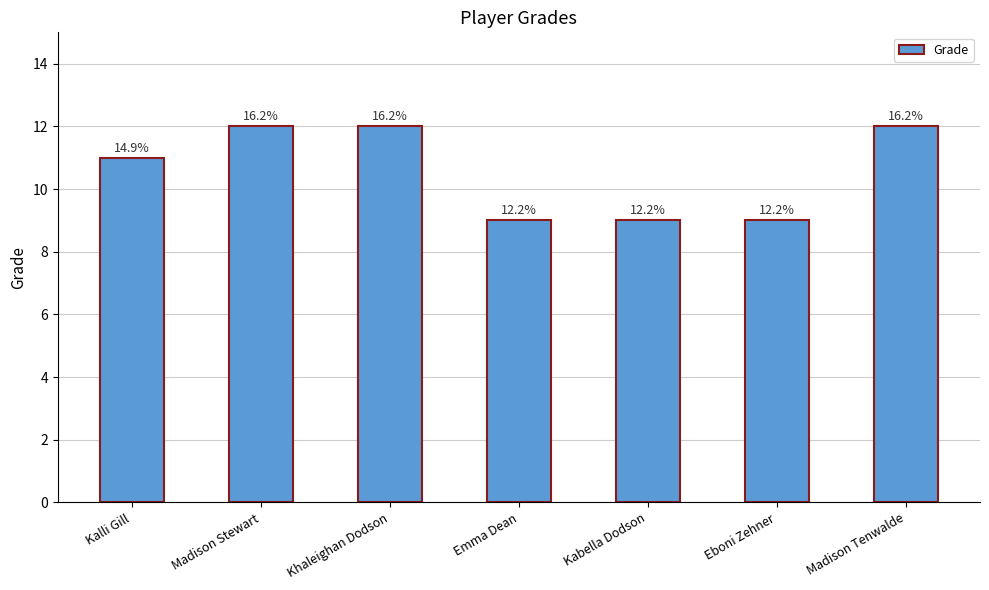

Are the bars horizontal?

No